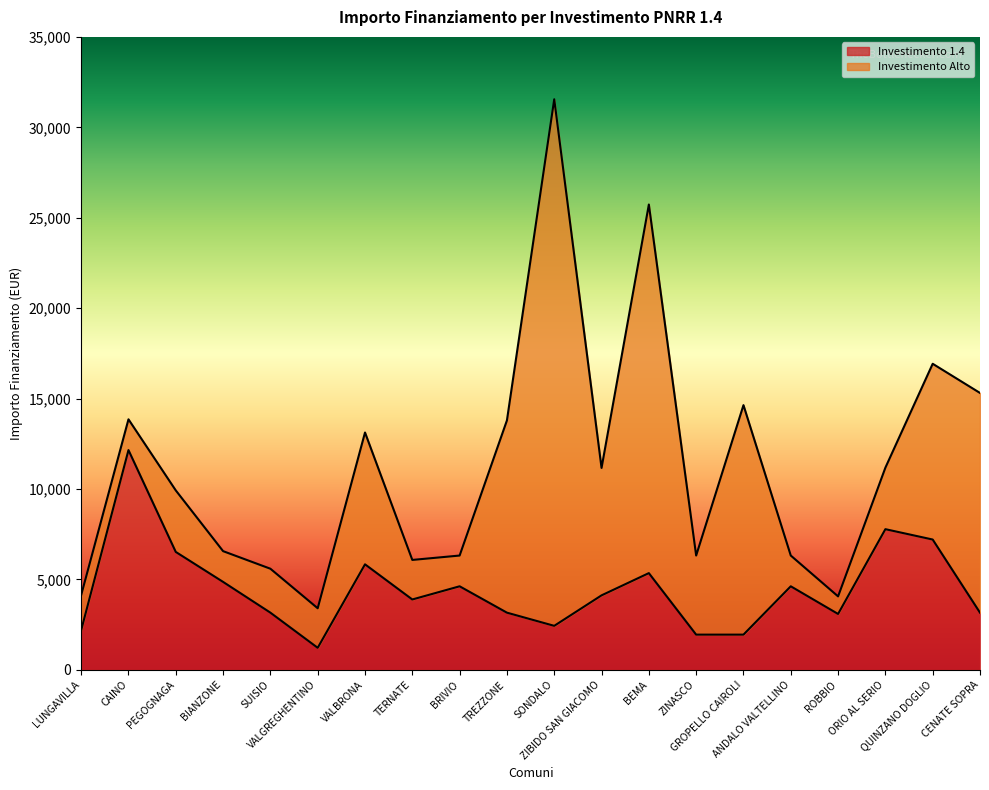

List the labels in order of value, smallest first.

VALGREGHENTINO, ZINASCO, GROPELLO CAIROLI, LUNGAVILLA, SONDALO, ROBBIO, SUISIO, TREZZONE, CENATE SOPRA, TERNATE, ZIBIDO SAN GIACOMO, BRIVIO, ANDALO VALTELLINO, BIANZONE, BEMA, VALBRONA, PEGOGNAGA, QUINZANO DOGLIO, ORIO AL SERIO, CAINO